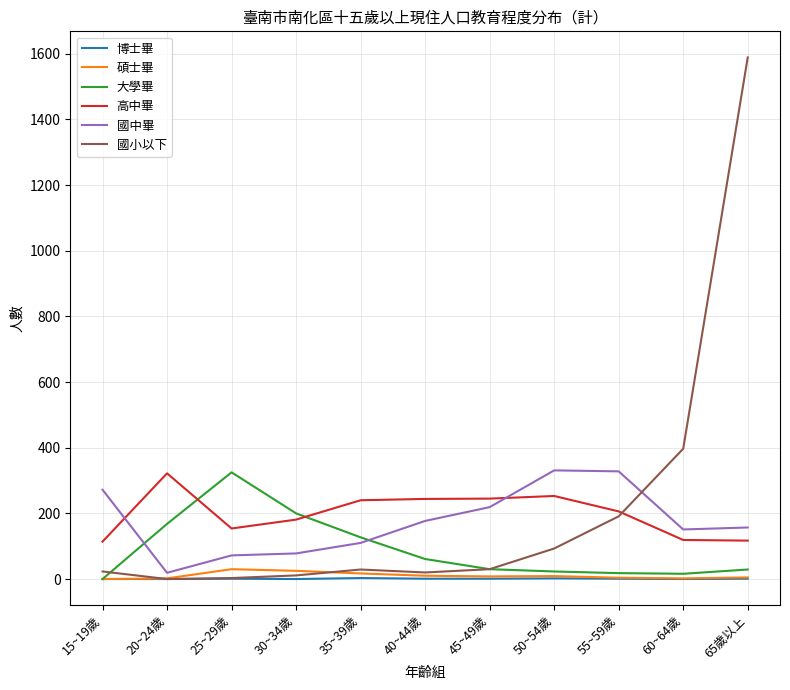

What is the sum of all 博士畢 values?

10